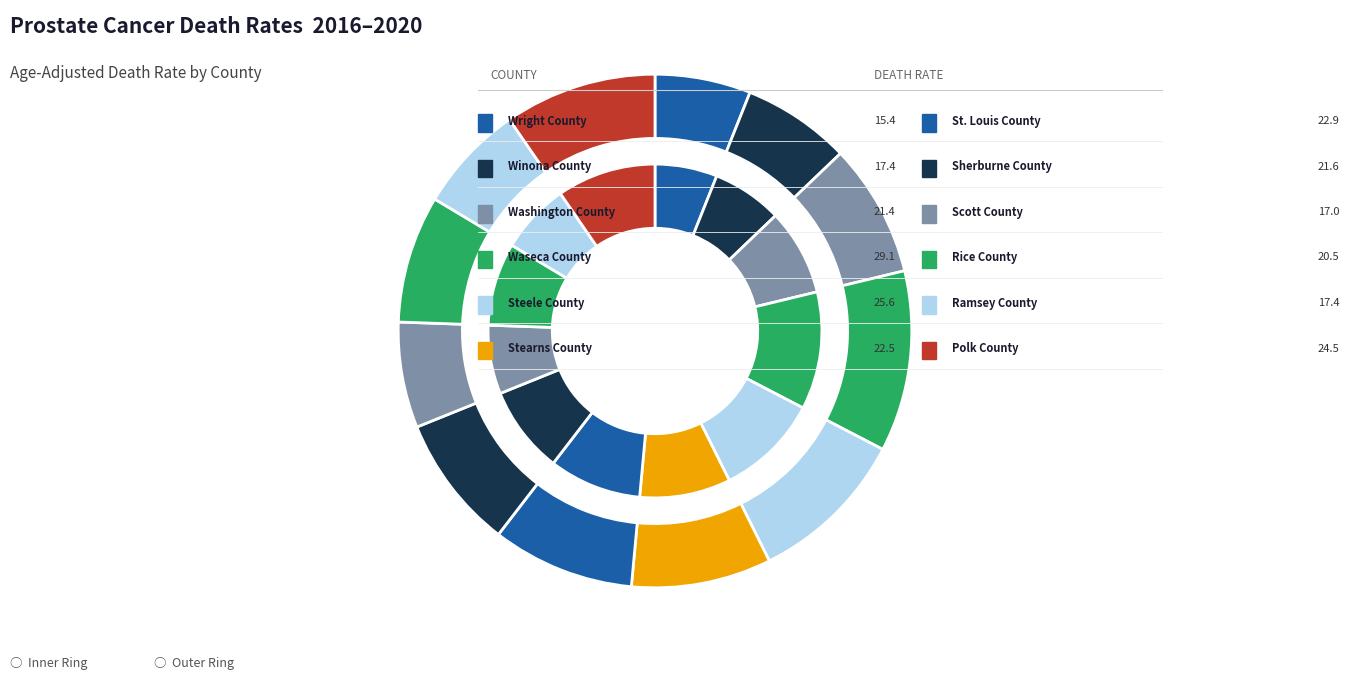

To the nearest percent, what is the difference between the largest and smallest slice percentages?

5%